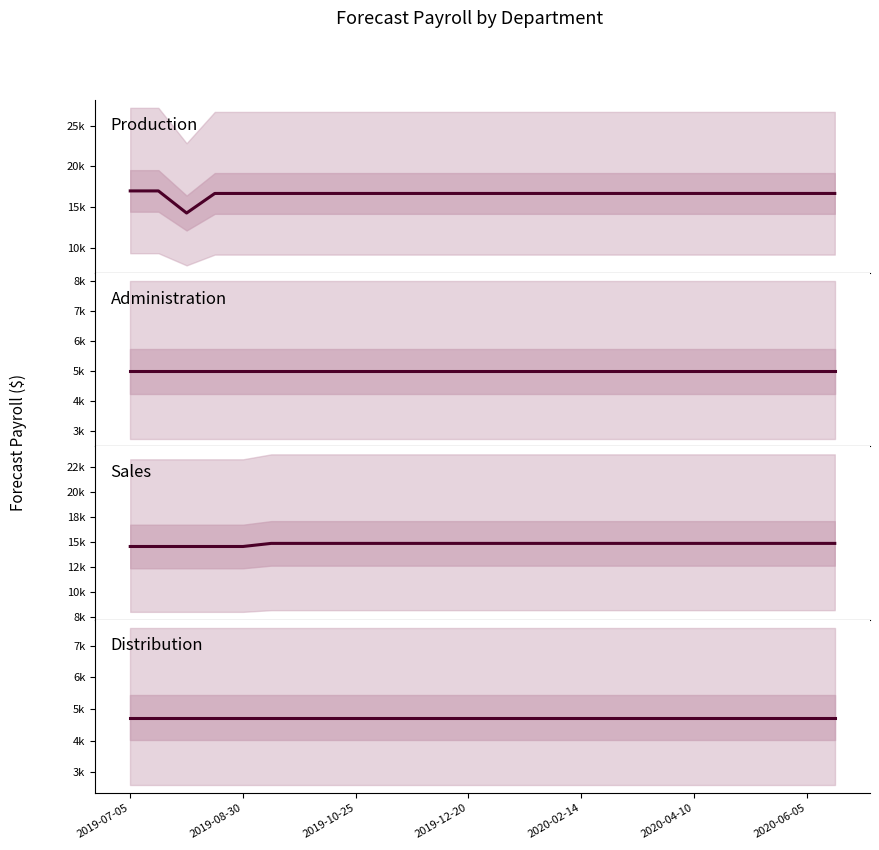

Rank the series at 2019-12-20 from lowest to highest value.

Distribution, Administration, Sales, Production